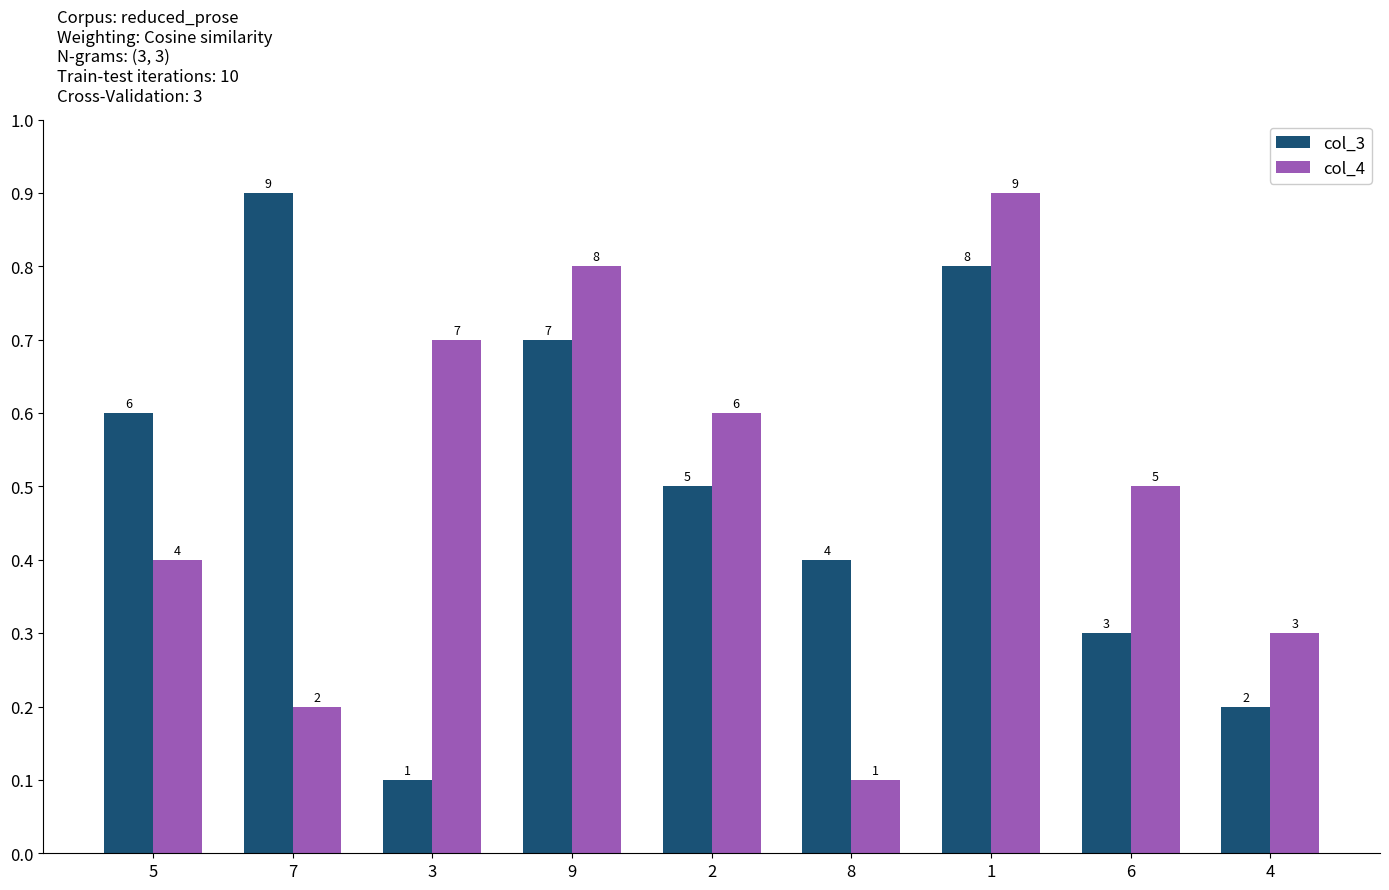

Between 1 and 8, which is larger?

1